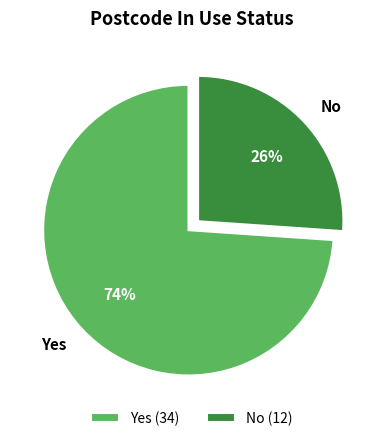

Rank the categories by value from lowest to highest.

No, Yes